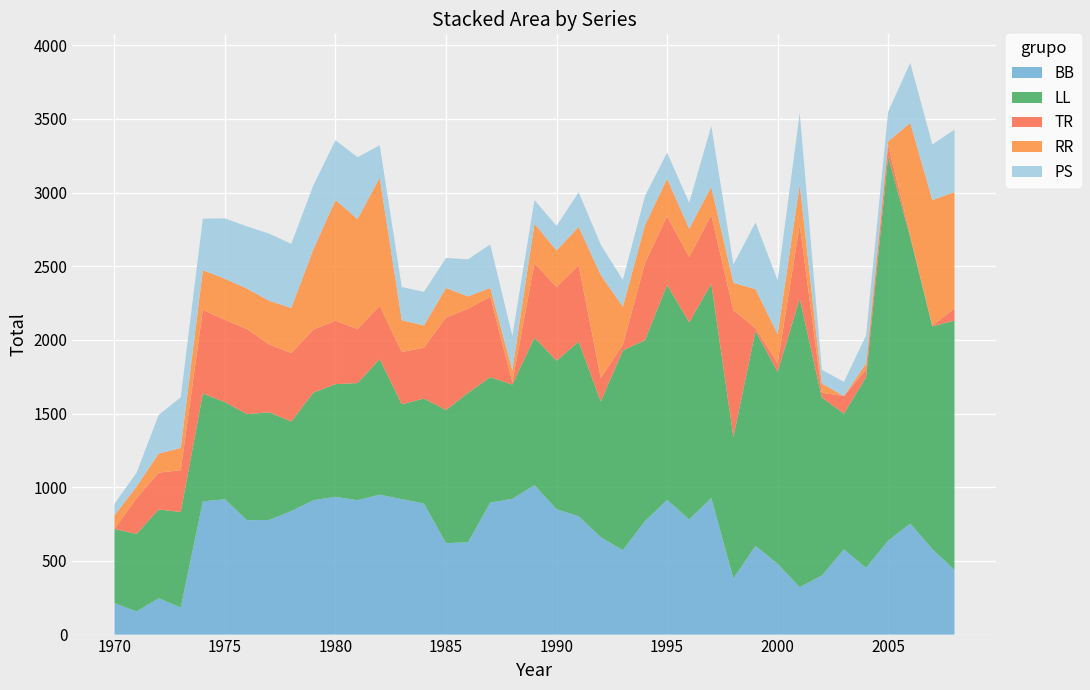

Reading left to right, transcribe all the data shown in this chart.

BB: 214	157	247	184	905	918	776	778	838	912	935	912	950	919	890	620	627	896	921	1014	851	803	661	573	770	914	782	927	381	602	480	322	401	578	453	637	754	580	439
LL: 503	526	602	648	731	660	720	731	608	730	765	795	920	644	712	904	1014	851	776	1001	1008	1185	921	1356	1228	1459	1337	1455	960	1459	1304	1958	1208	922	1293	2609	1942	1512	1692
PS: 79	94	262	344	350	410	422	455	435	434	406	420	220	226	228	203	252	295	233	160	167	235	205	182	198	177	176	413	125	452	365	485	93	96	190	201	407	377	424
RR: 91	79	129	151	269	279	274	296	306	544	819	746	870	215	151	201	83	59	81	269	248	260	698	258	258	255	192	192	186	266	197	274	63	0	41	27	764	852	789
TR: 0	242	250	284	568	558	578	461	465	429	430	367	361	355	345	628	571	547	16	505	500	519	161	38	523	466	444	465	860	18	58	501	32	119	53	75	13	5	83